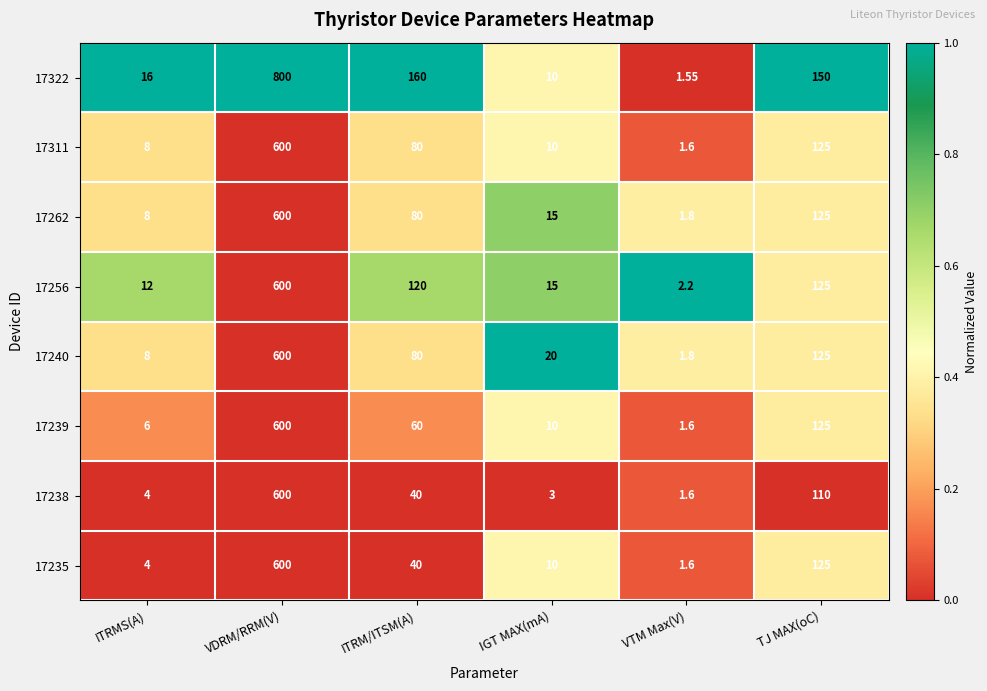

Where does the 17235 series first go above 40?

VDRM/RRM(V)